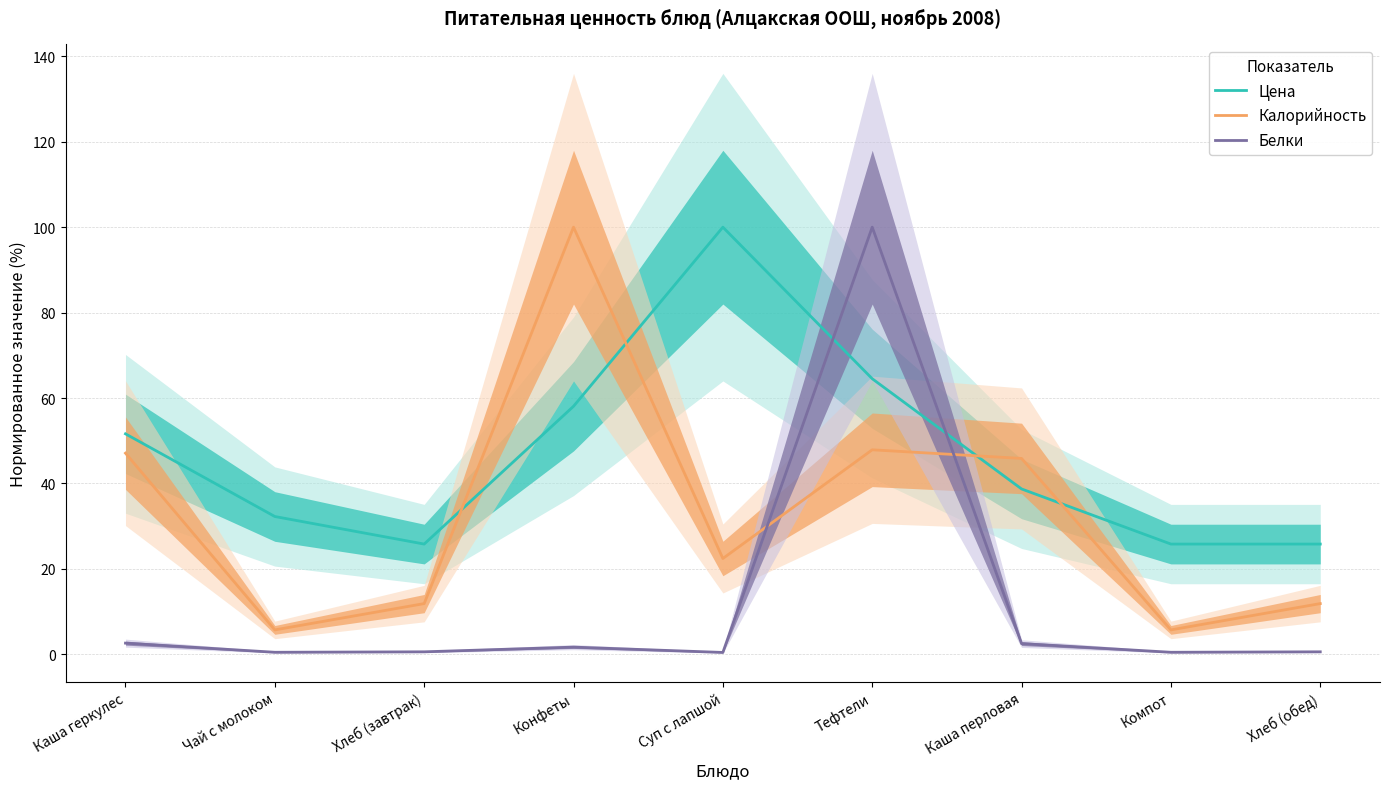

What are all the series names shown in the legend?

Цена, Калорийность, Белки